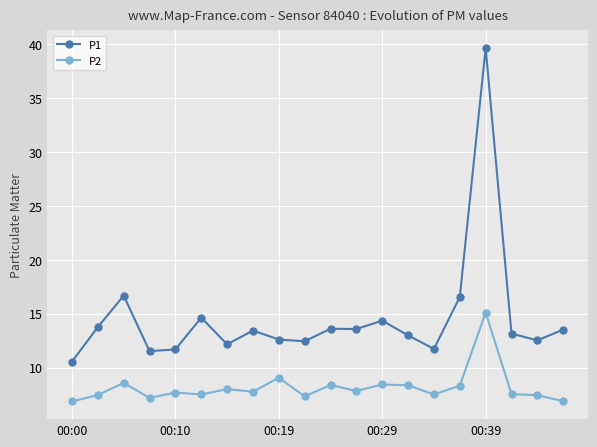

Rank the series by their average value, from lowest to highest.

P2, P1